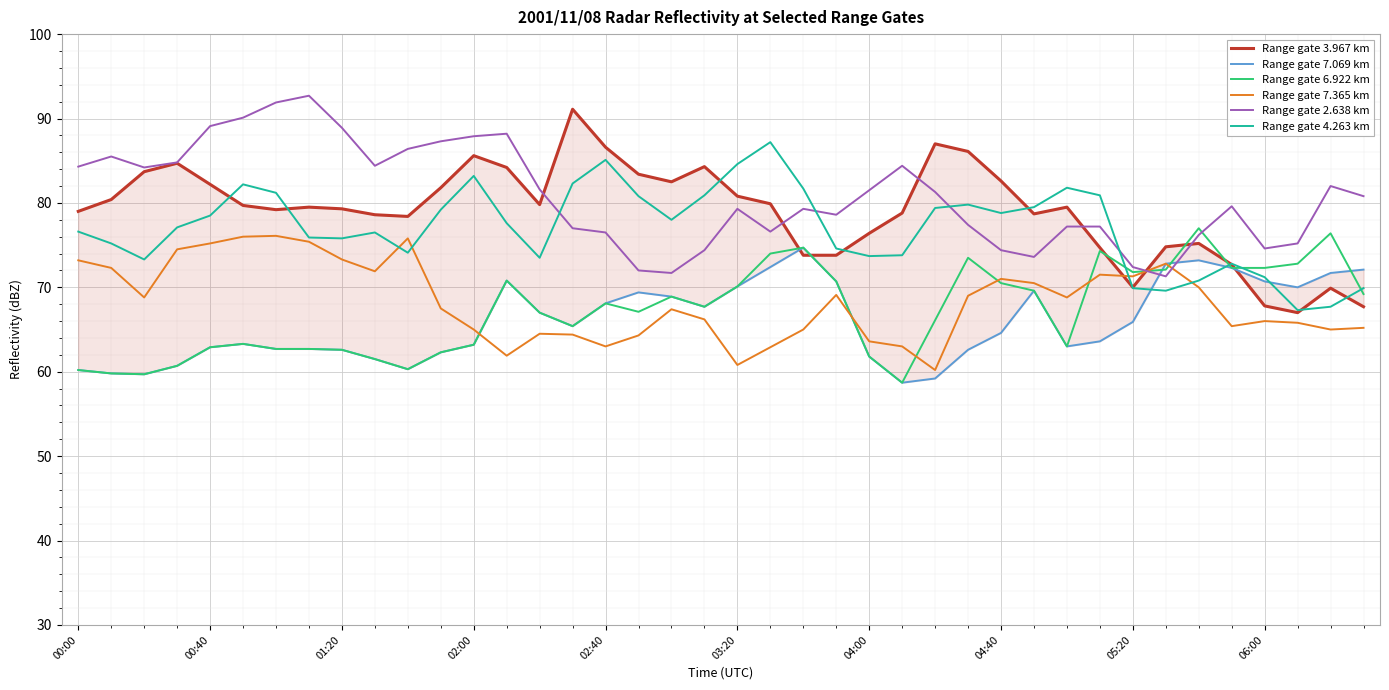

What is the value of the Range gate 7.069 km point at the 28th from the left?

62.6